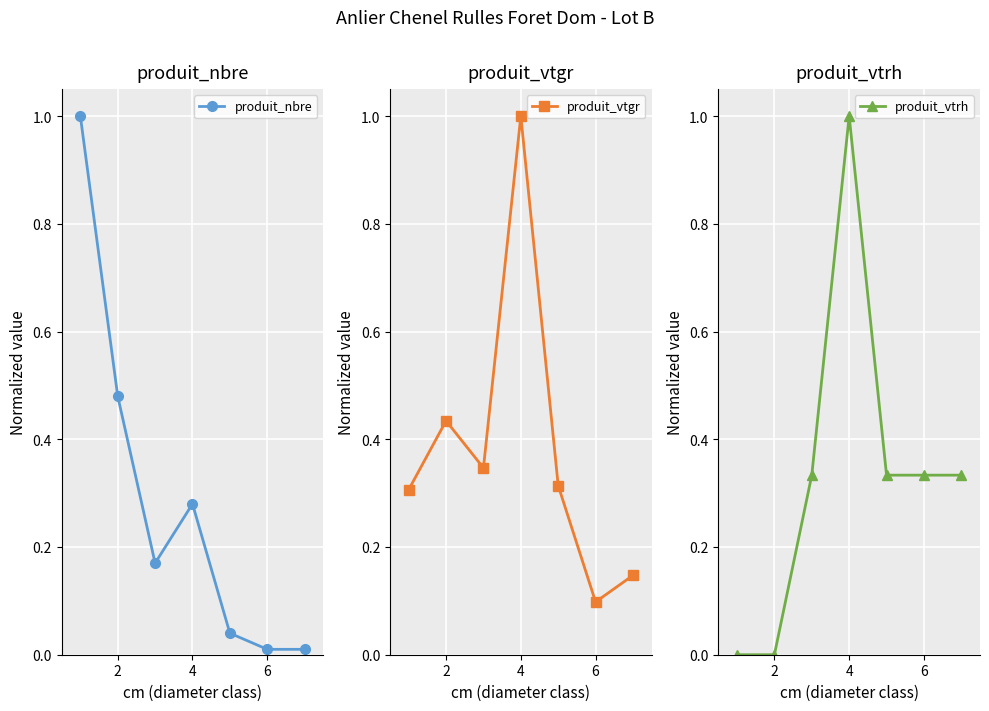

List the series in order of their peak value, highest first.

produit_nbre, produit_vtgr, produit_vtrh